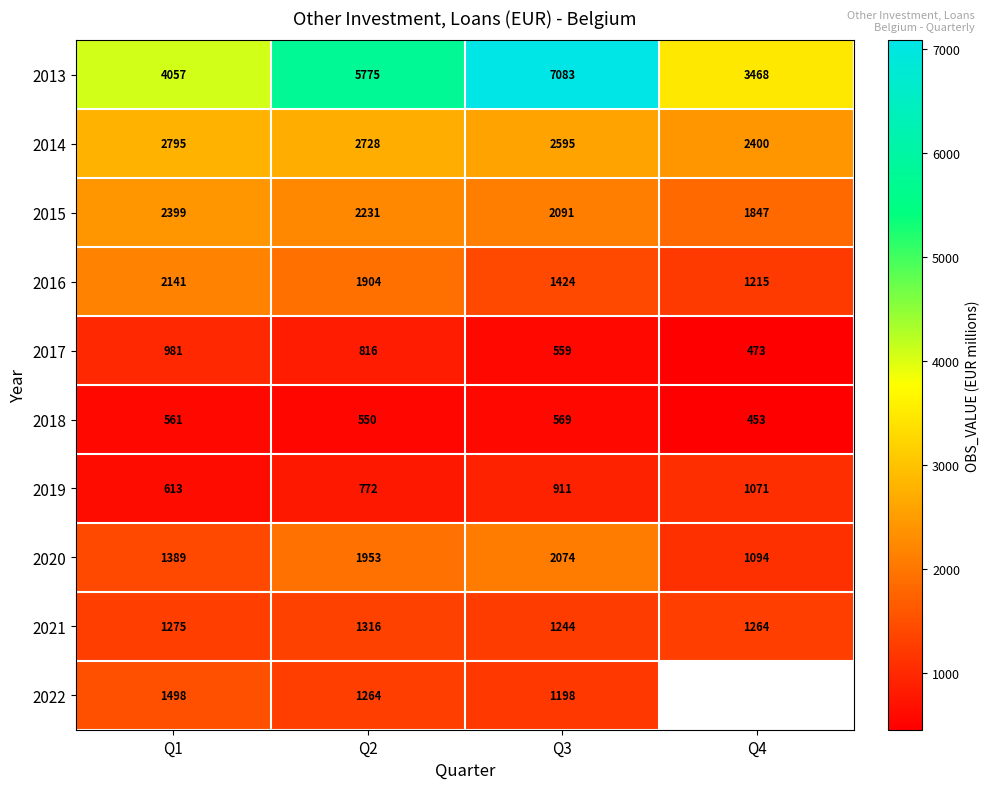

The value of 2017 at Q1 is 981. True or false?

True